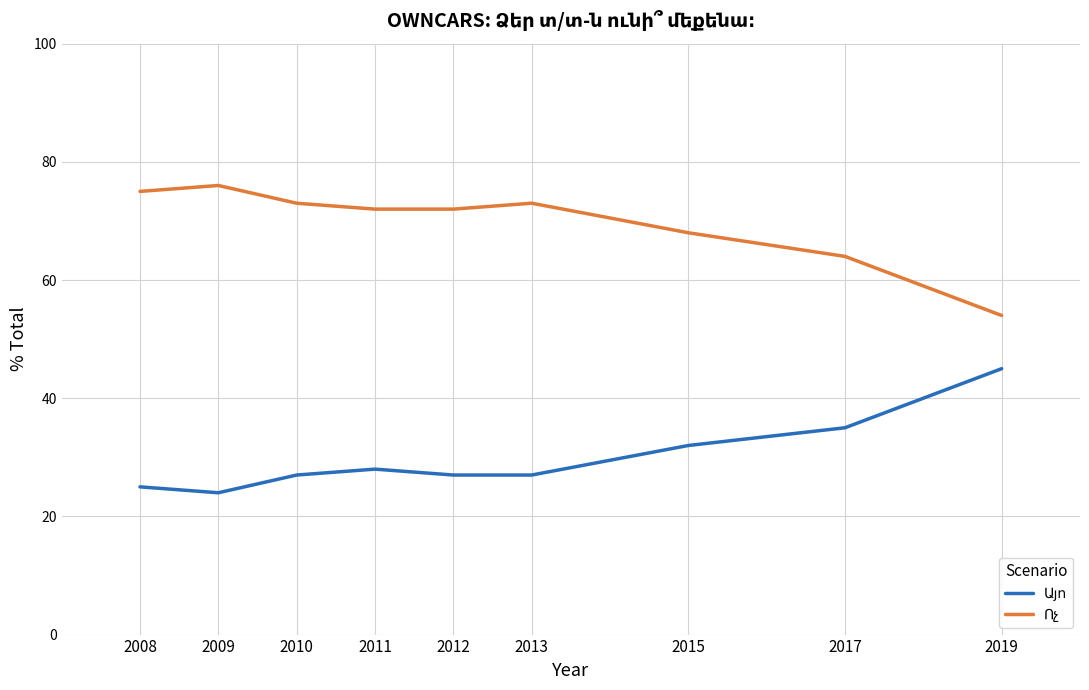

What is the total value across all series at 2013?

100